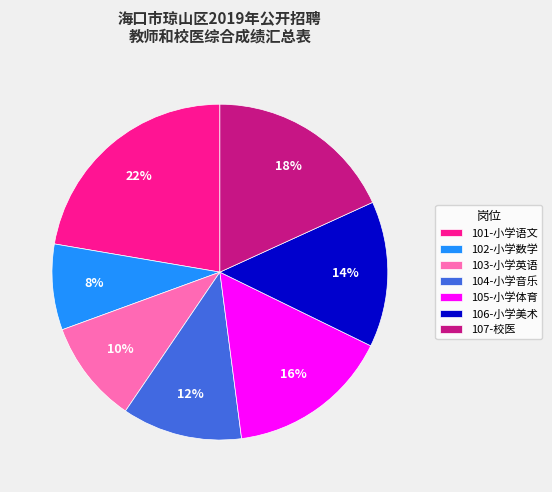

Which category has the smallest portion of the pie?

102-小学数学